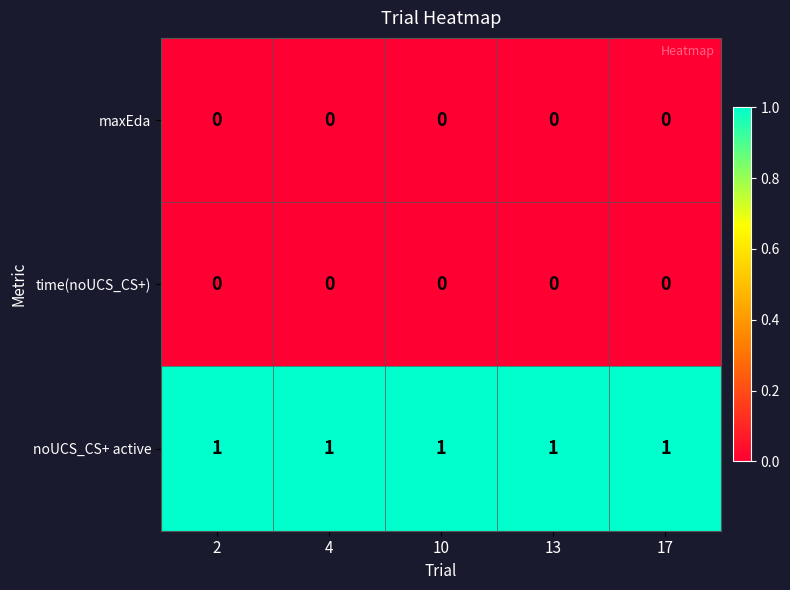

Which series has the largest total across all categories?

noUCS_CS+ active